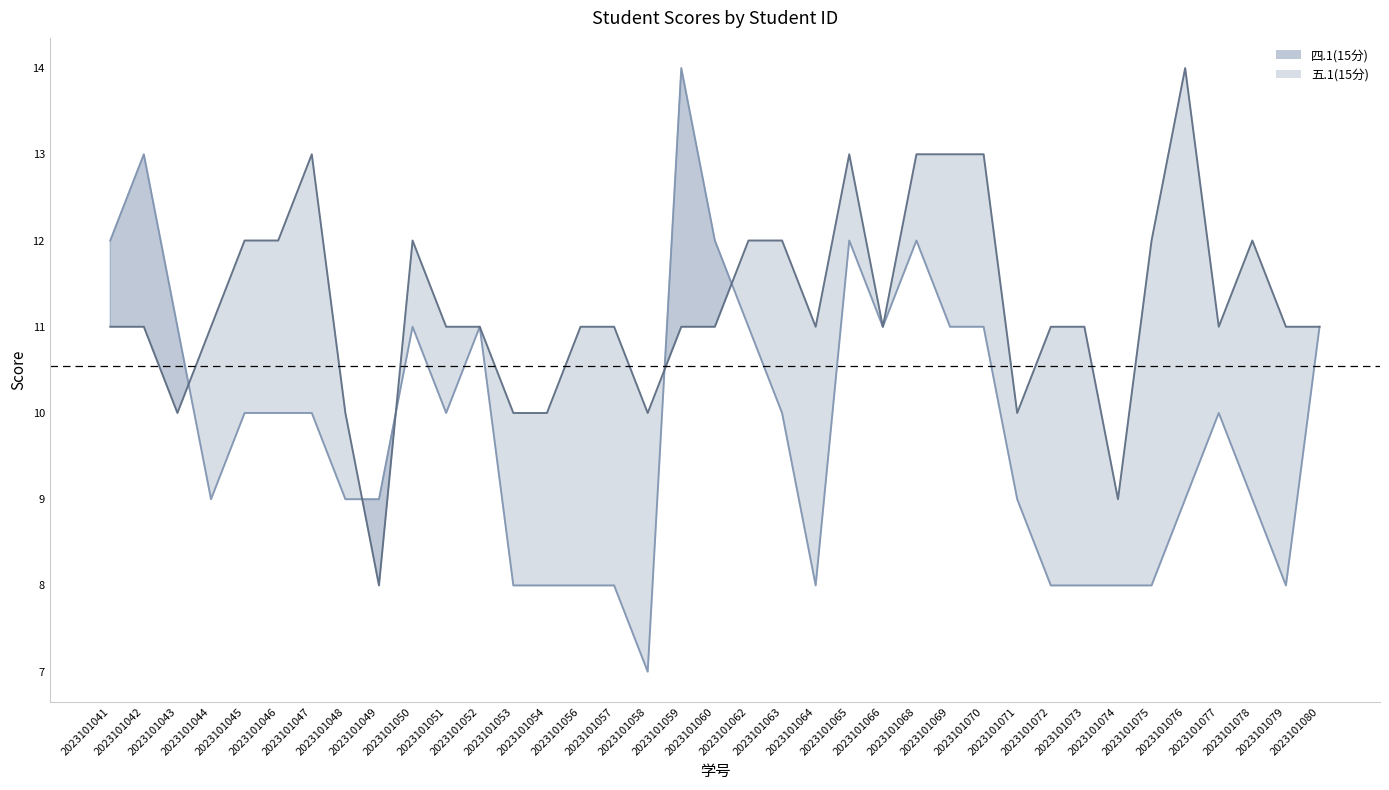

Does the chart display data point markers on the line(s)?

No